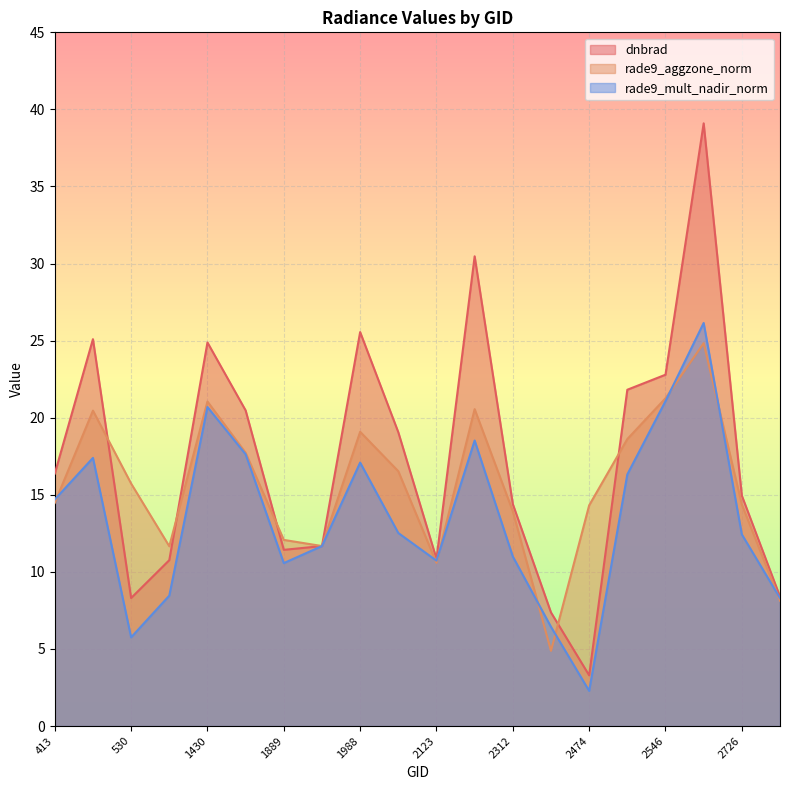

Reading left to right, what are all the values shown in this chart?

dnbrad: 16.4	25.1	8.3	10.8	24.9	20.5	11.4	11.7	25.6	19.1	10.9	30.5	14.4	7.4	3.3	21.8	22.8	39.1	14.9	8.4
rade9_aggzone_norm: 14.5	20.5	15.7	11.7	21.1	17.7	12.1	11.7	19.1	16.5	10.6	20.6	13.9	4.9	14.3	18.6	21.3	24.8	14.4	8.1
rade9_mult_nadir_norm: 14.7	17.4	5.8	8.5	20.7	17.6	10.6	11.7	17.1	12.5	10.7	18.5	11.0	6.4	2.3	16.3	21.1	26.1	12.4	8.3